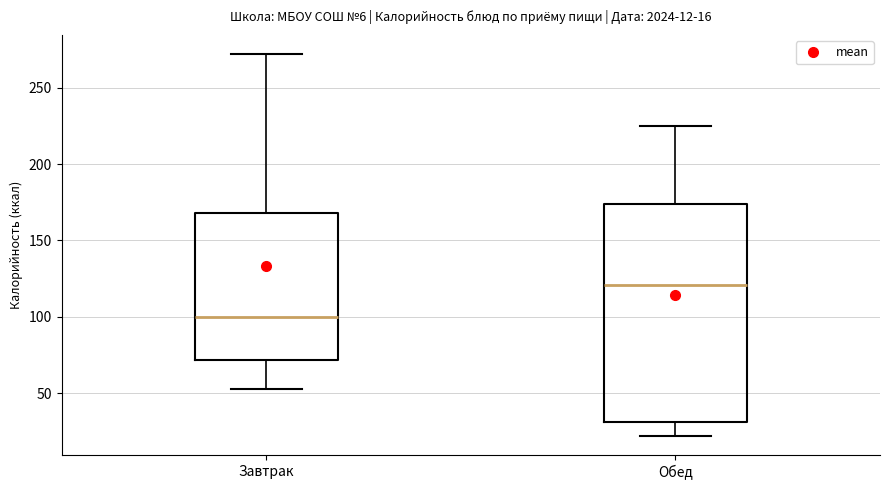

Comparing the boxes themselves (not the whiskers), which one is the tallest?

Обед